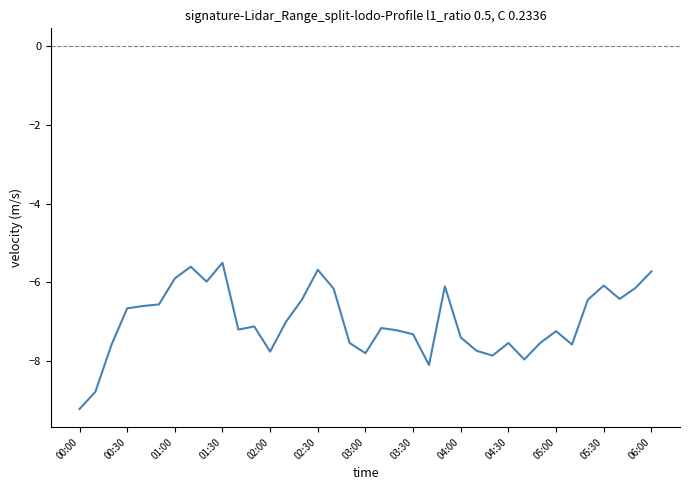

What is the minimum value shown in the chart?

-9.2